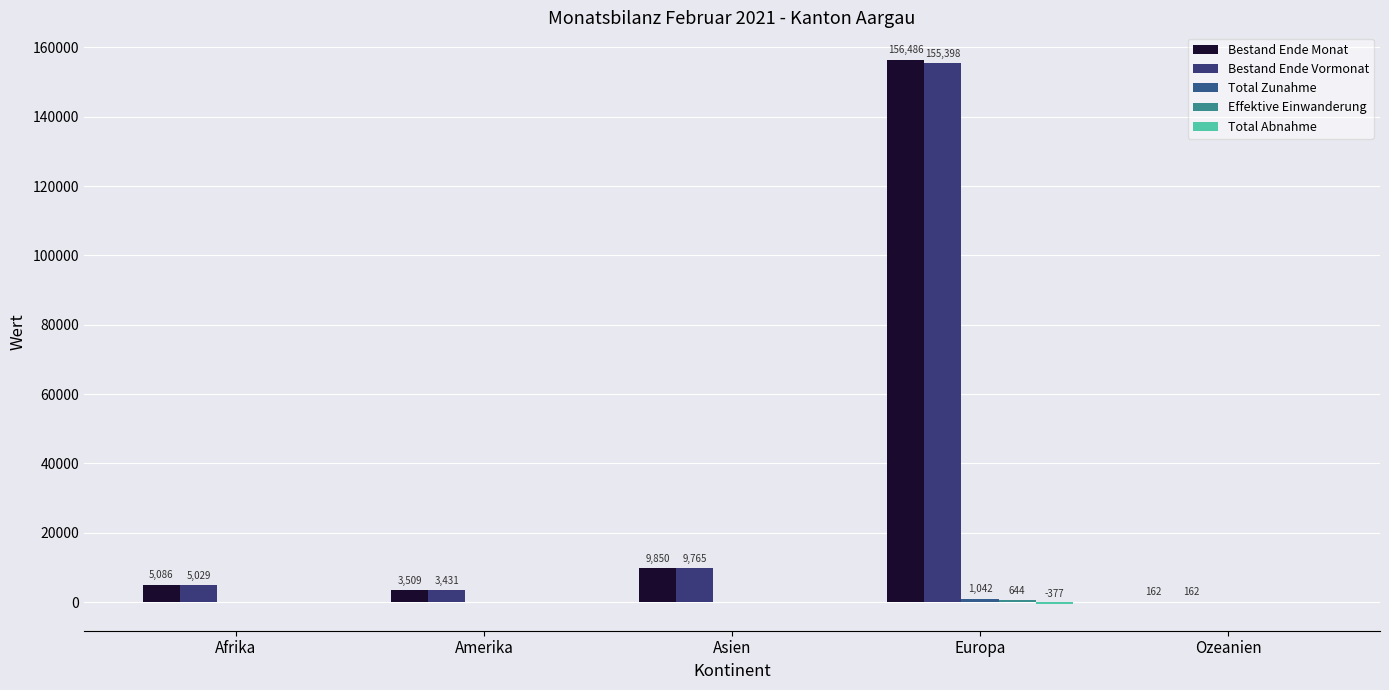

How many groups of bars are there?

5